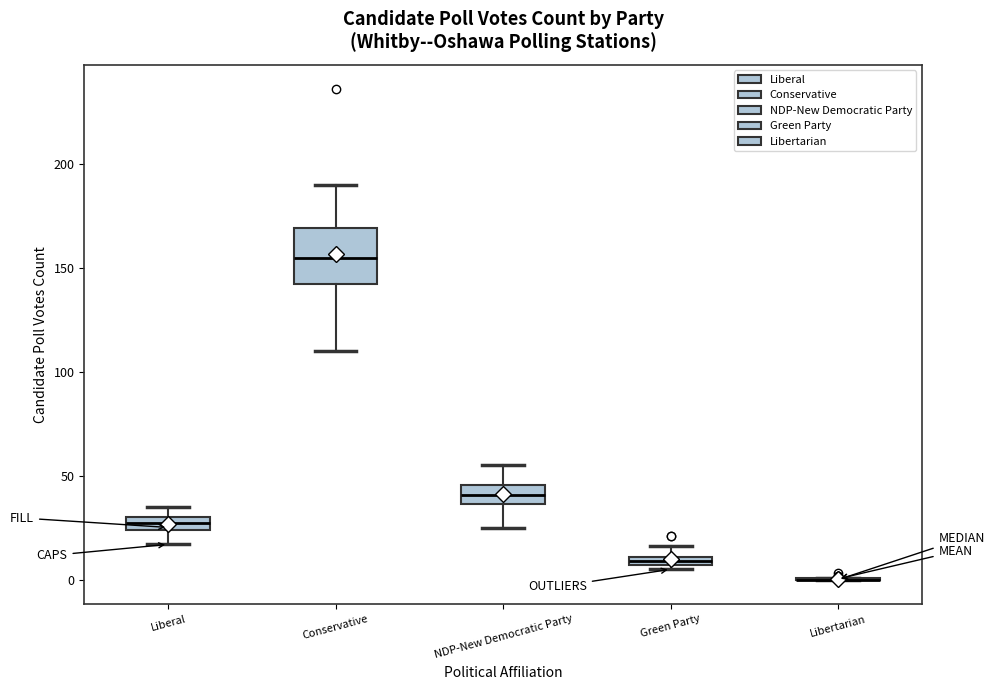

Where is the lower edge of the box for Liberal on the y-axis? The values are not printed on the chart, so give them approximately, as read against the axis.

25